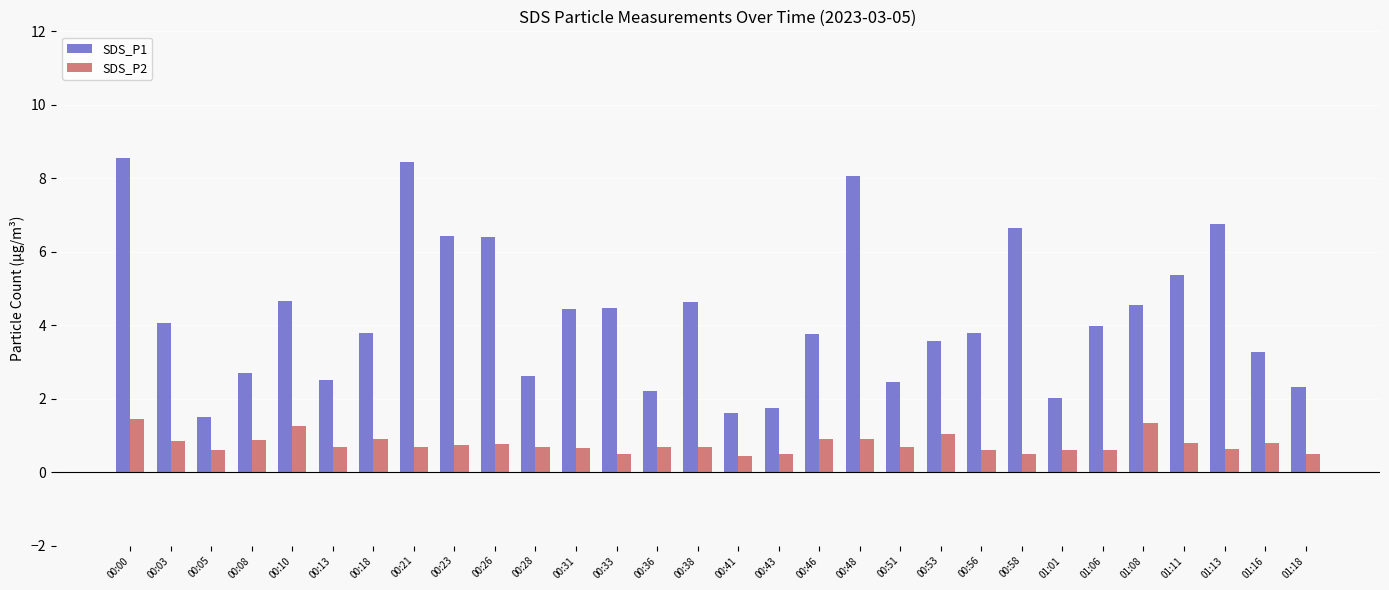

Which series has the widest spread of values?

SDS_P1